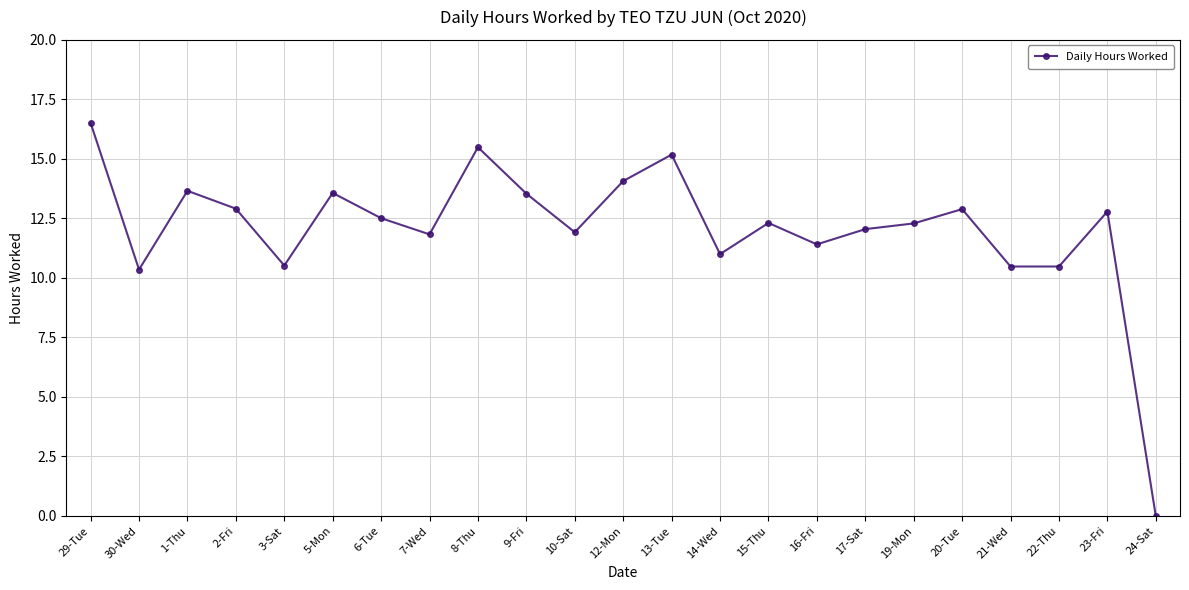

What position from the left is 9-Fri?

10